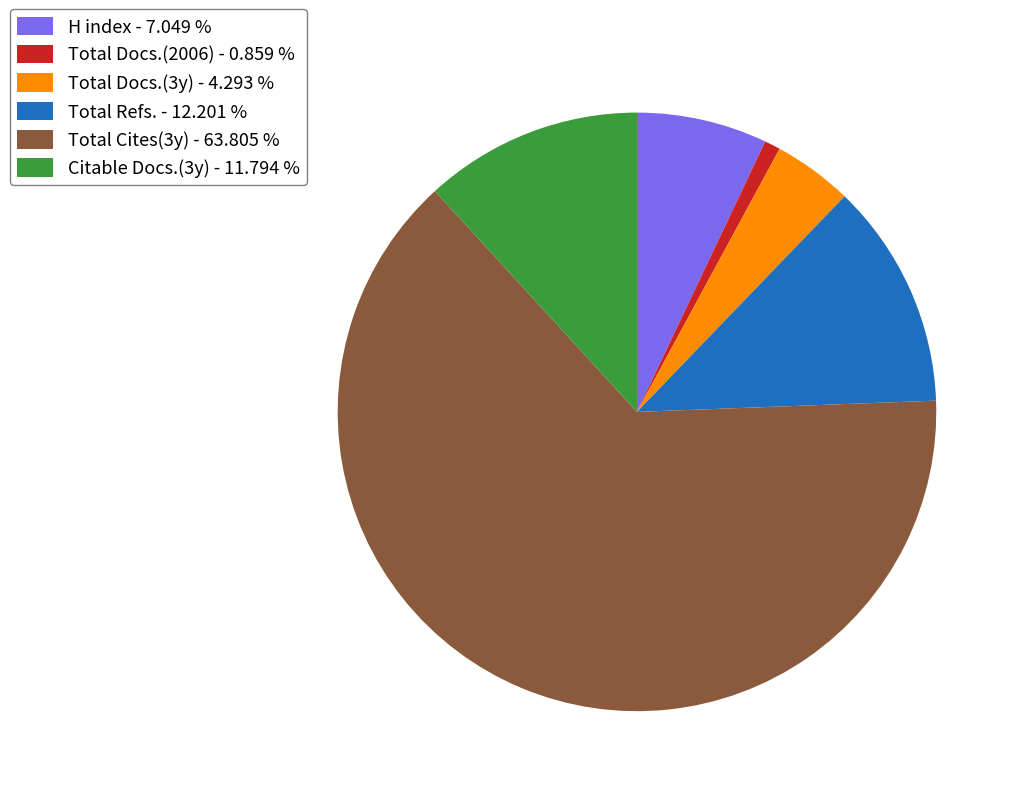

Approximately how many times larger is the value at Total Docs.(3y) - 4.293 % compared to H index - 7.049 %?

0.6